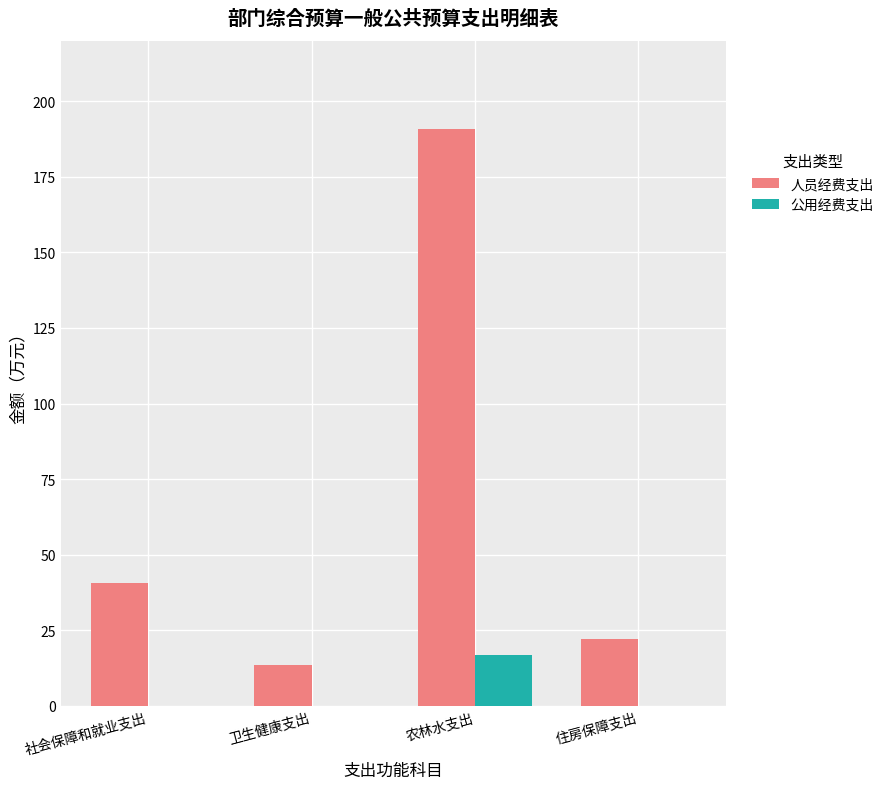

At which label does 公用经费支出 reach its peak?

农林水支出